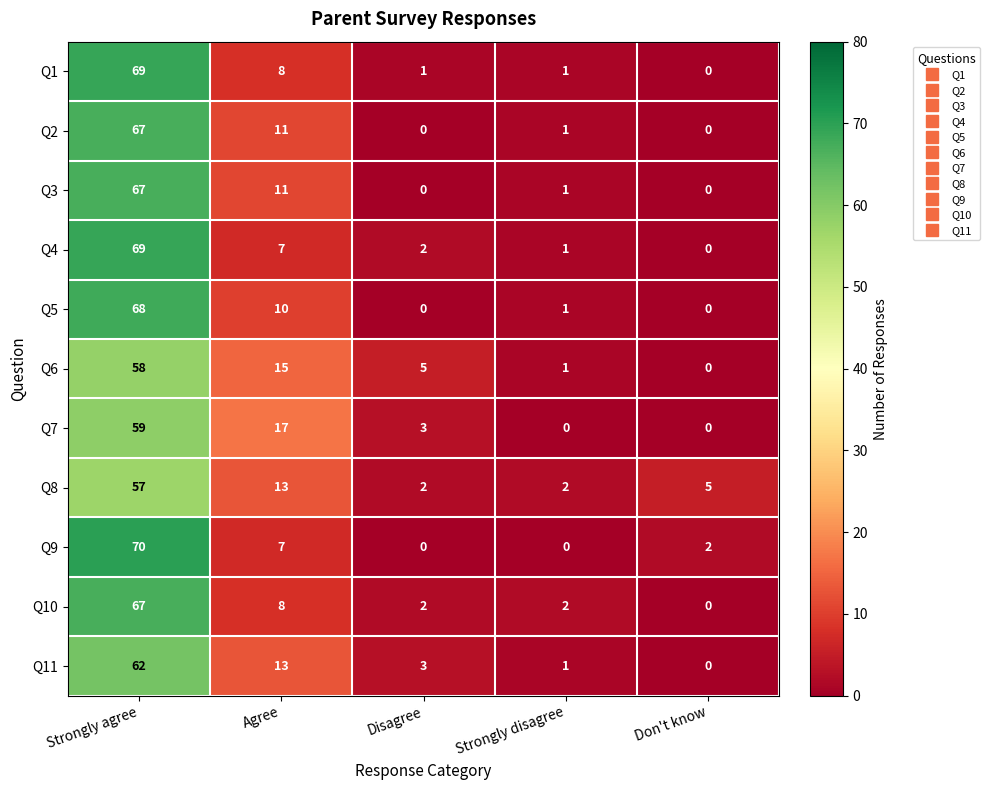

Count the number of categories in the chart.

5